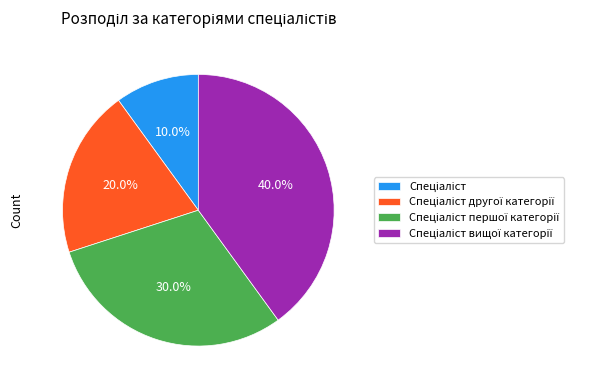

Is there a majority slice in this chart?

No